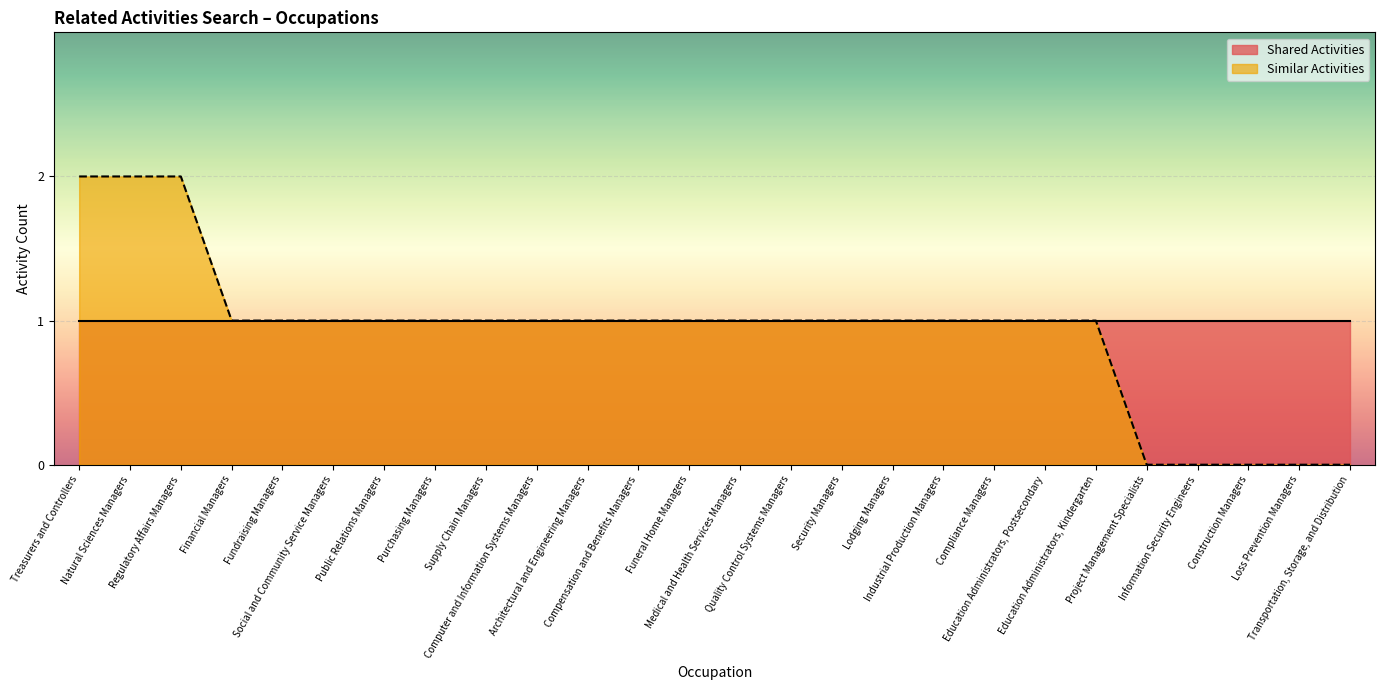

What is the average value?

1